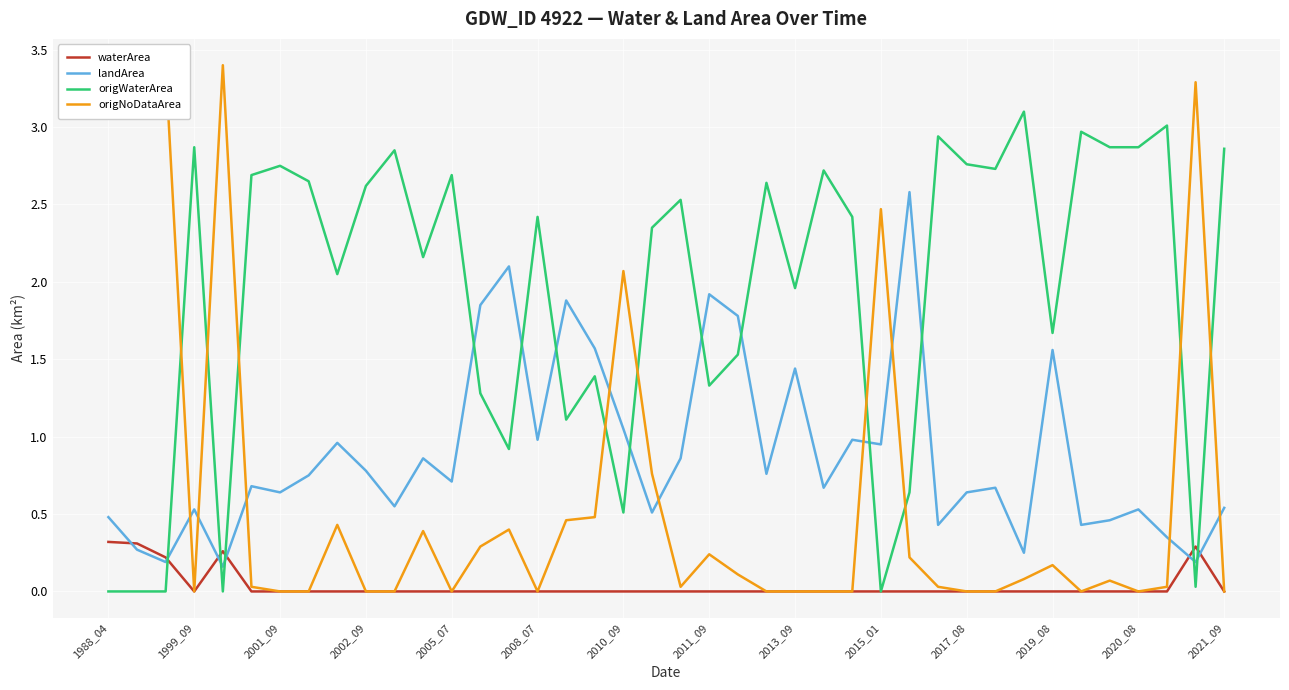

Does the chart display data point markers on the line(s)?

No